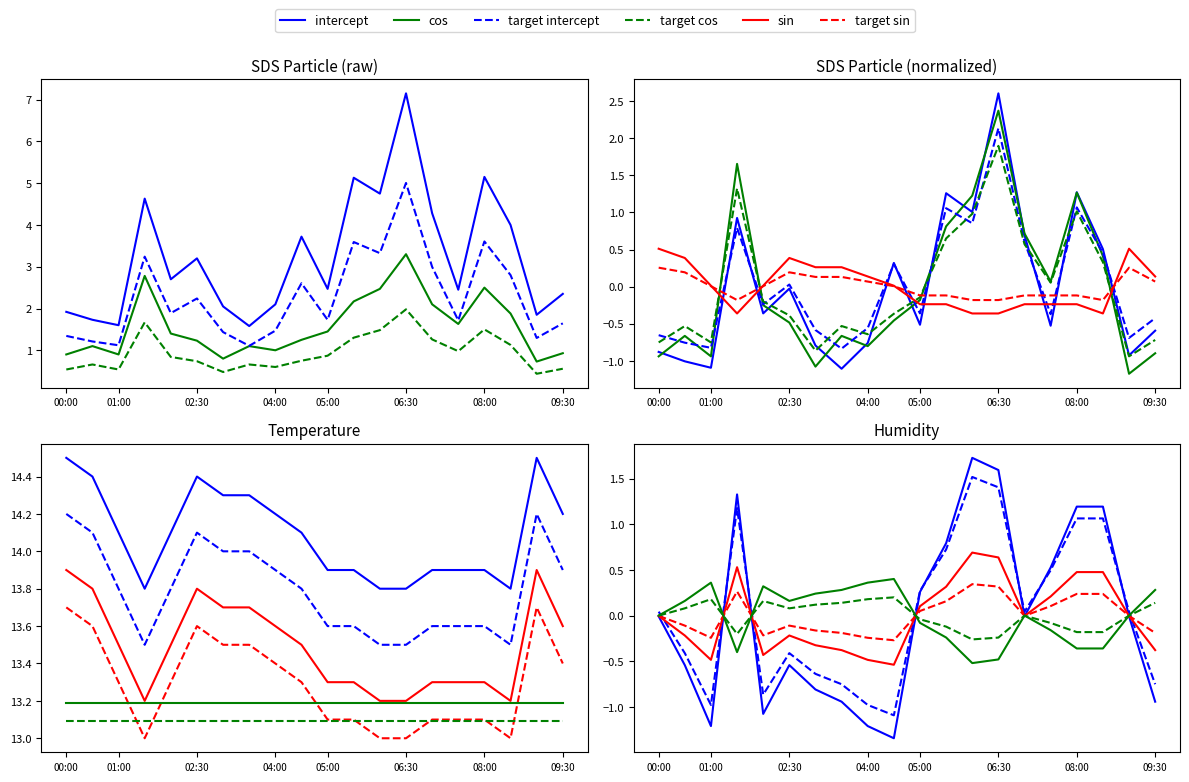

What is the total value across all series at 09:30?

-1.8